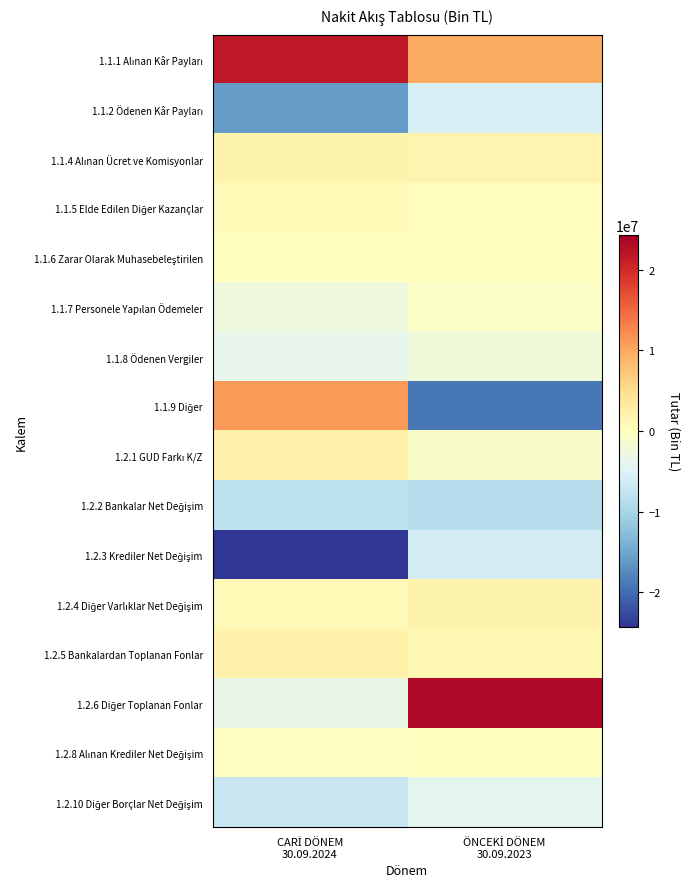

Rank the series at CARİ DÖNEM 30.09.2024 from lowest to highest value.

1.2.3 Krediler Net Değişim, 1.1.2 Ödenen Kâr Payları, 1.2.2 Bankalar Net Değişim, 1.2.10 Diğer Borçlar Net Değişim, 1.1.8 Ödenen Vergiler, 1.2.6 Diğer Toplanan Fonlar, 1.1.7 Personele Yapılan Ödemeler, 1.2.8 Alınan Krediler Net Değişim, 1.1.6 Zarar Olarak Muhasebeleştirilen, 1.1.5 Elde Edilen Diğer Kazançlar, 1.2.4 Diğer Varlıklar Net Değişim, 1.1.4 Alınan Ücret ve Komisyonlar, 1.2.5 Bankalardan Toplanan Fonlar, 1.2.1 GUD Farkı K/Z, 1.1.9 Diğer, 1.1.1 Alınan Kâr Payları